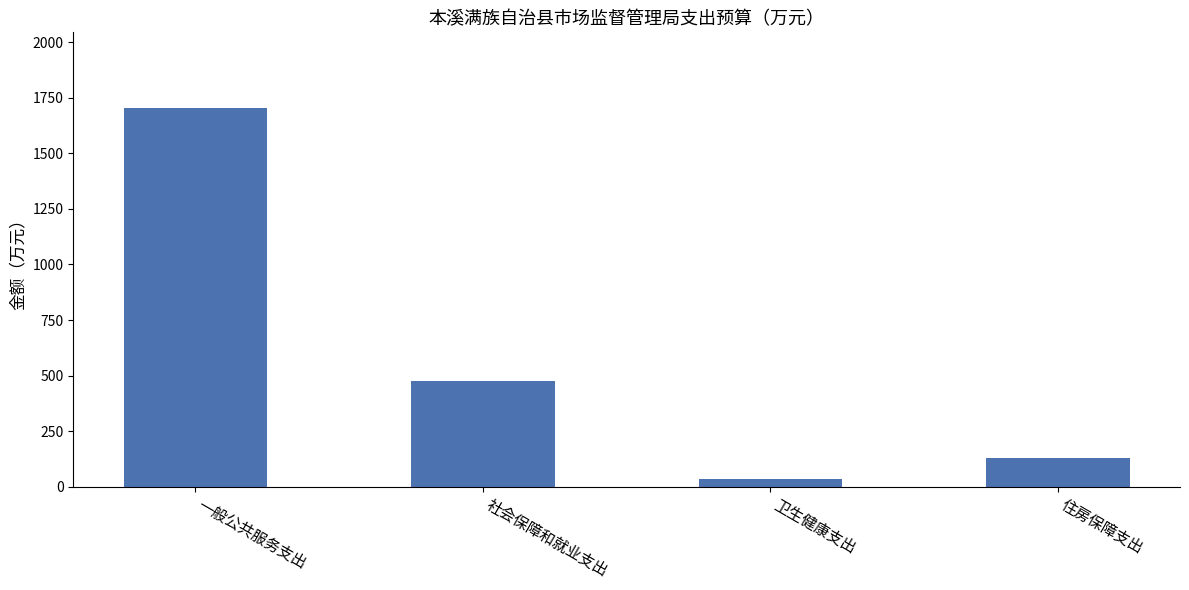

What is the approximate value at 社会保障和就业支出?

476.9